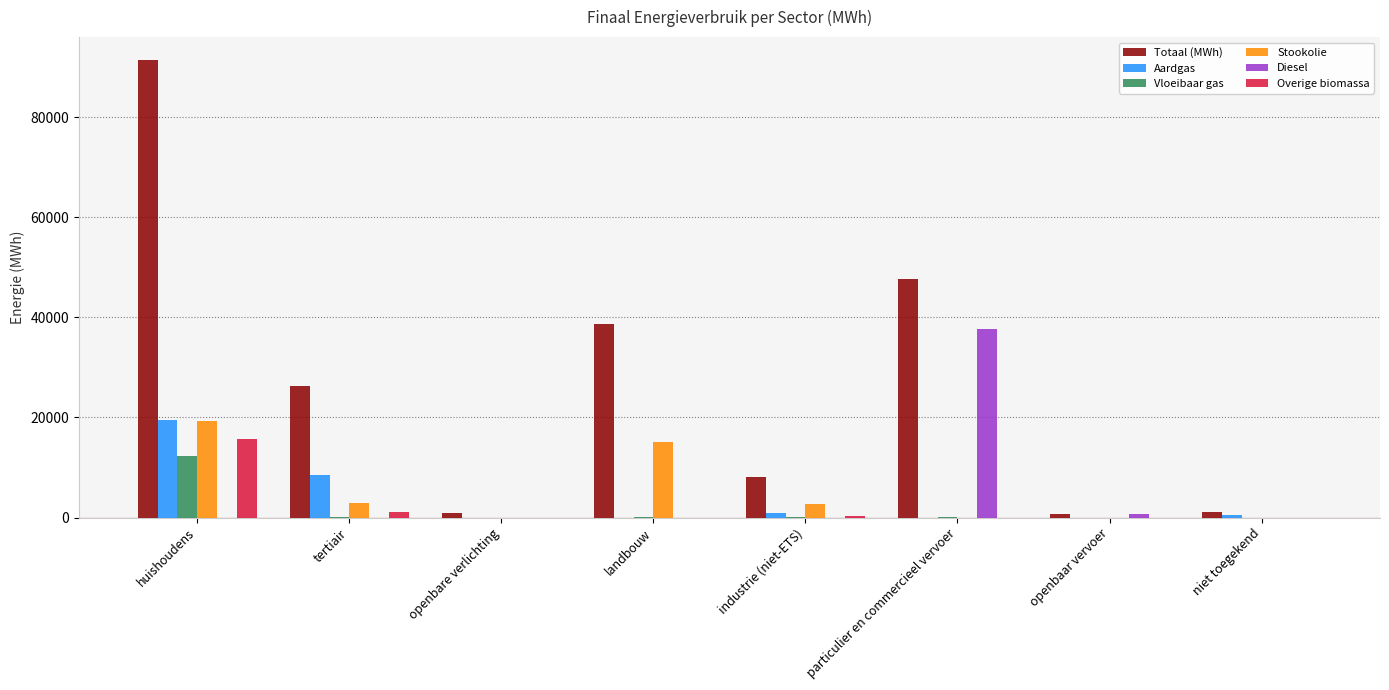

Are the bars grouped side by side (vs. stacked)?

Yes